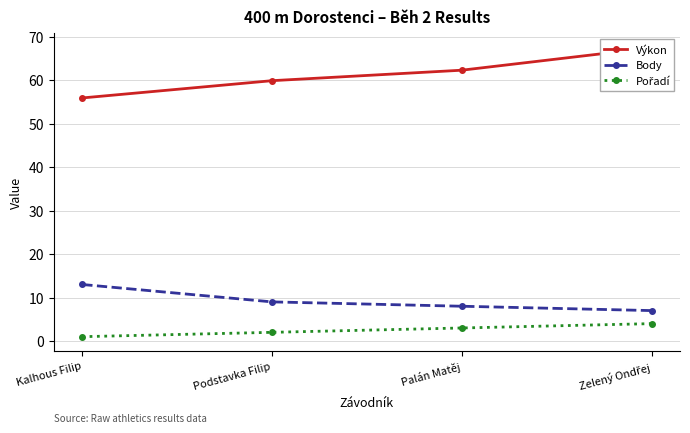

What is the total value across all series at Podstavka Filip?

70.9